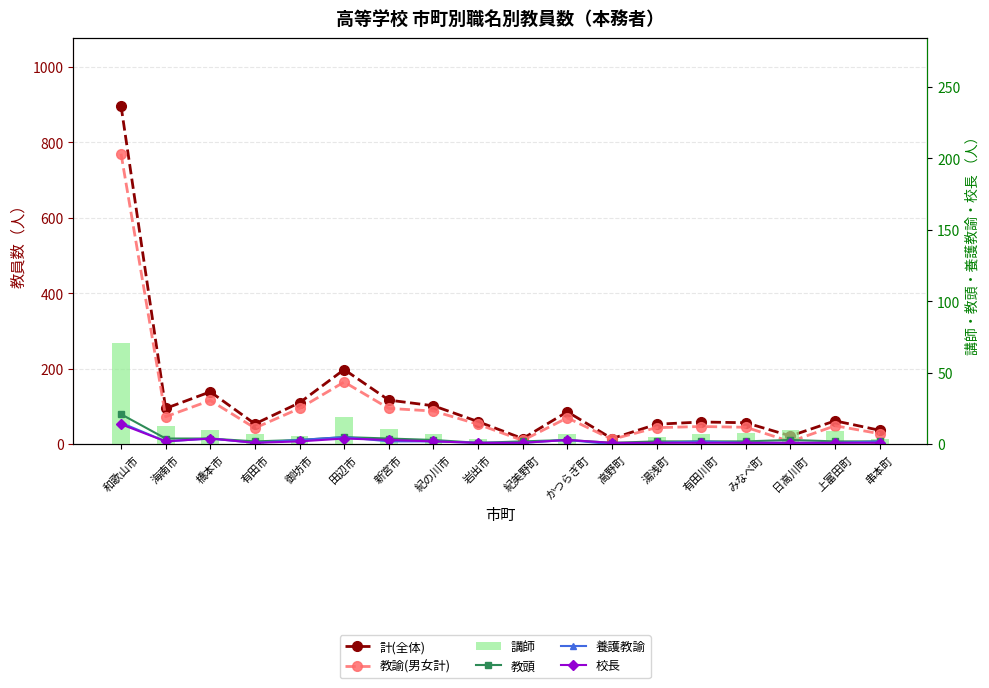

At 岩出市, list the series in order from largest to smallest.

計(全体), 教諭(男女計), 講師, 教頭, 養護教諭, 校長